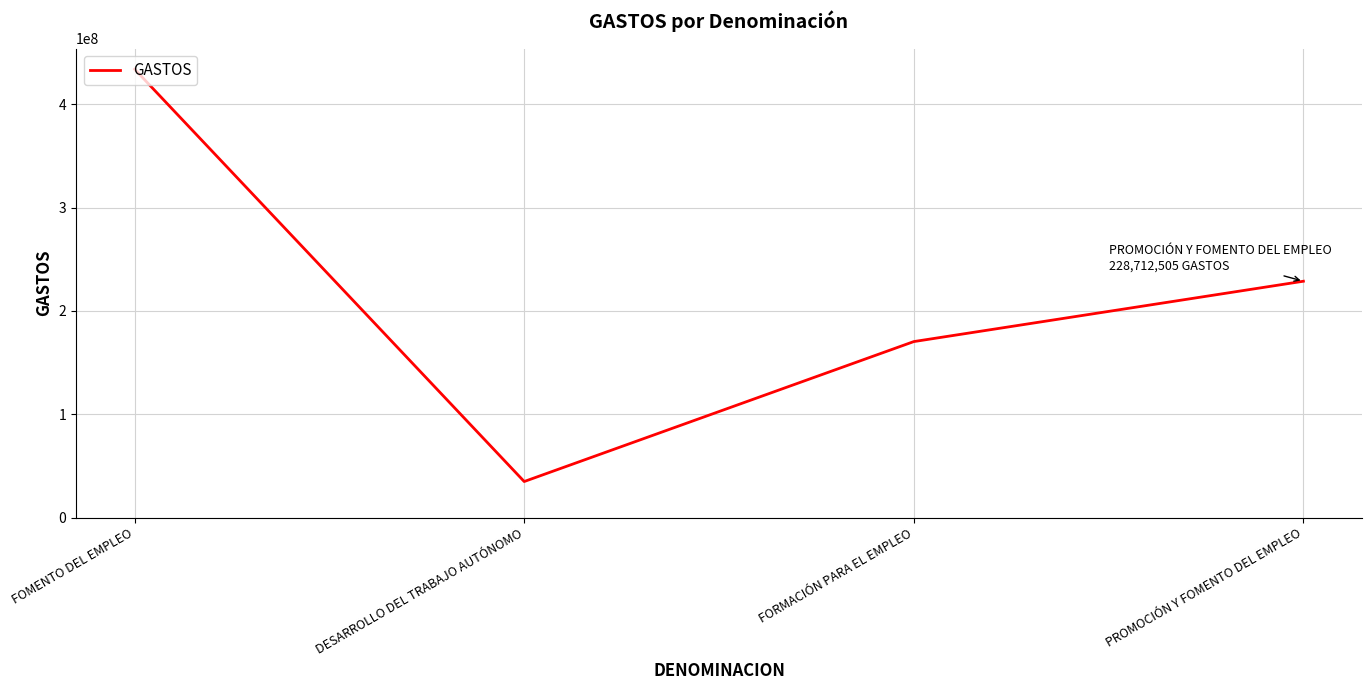

Which category has the lowest value across all series?

DESARROLLO DEL TRABAJO AUTÓNOMO